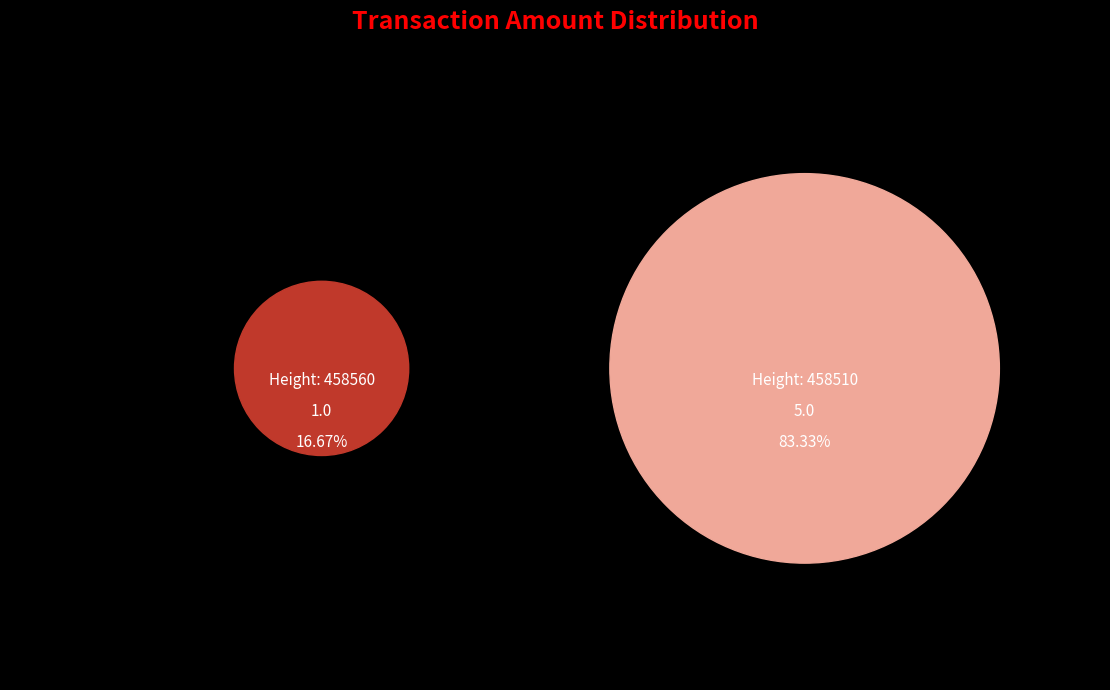

Combined, what portion of the pie is 458560 and 458510?

100.0%